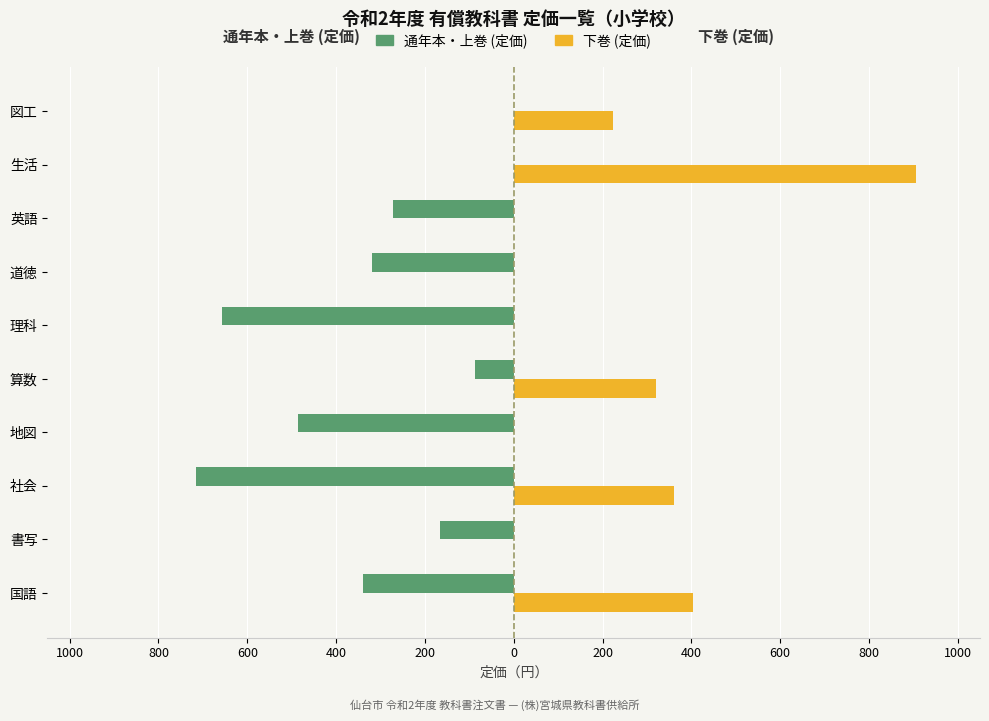

What are all the series names shown in the legend?

通年本・上巻 (定価), 下巻 (定価)